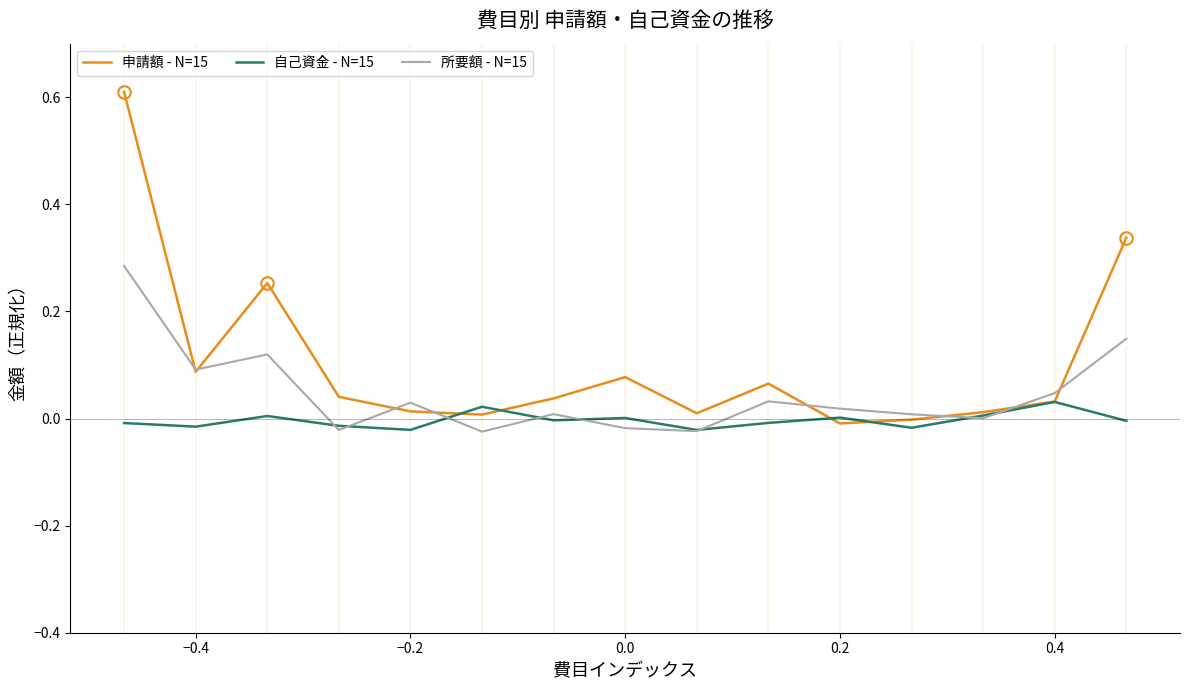

What is the greatest value displayed?

0.6